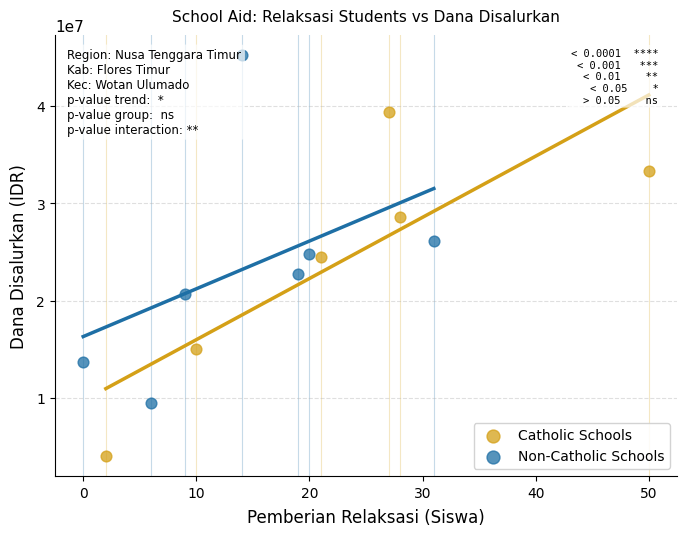

What are all the series names shown in the legend?

Catholic Schools, Non-Catholic Schools